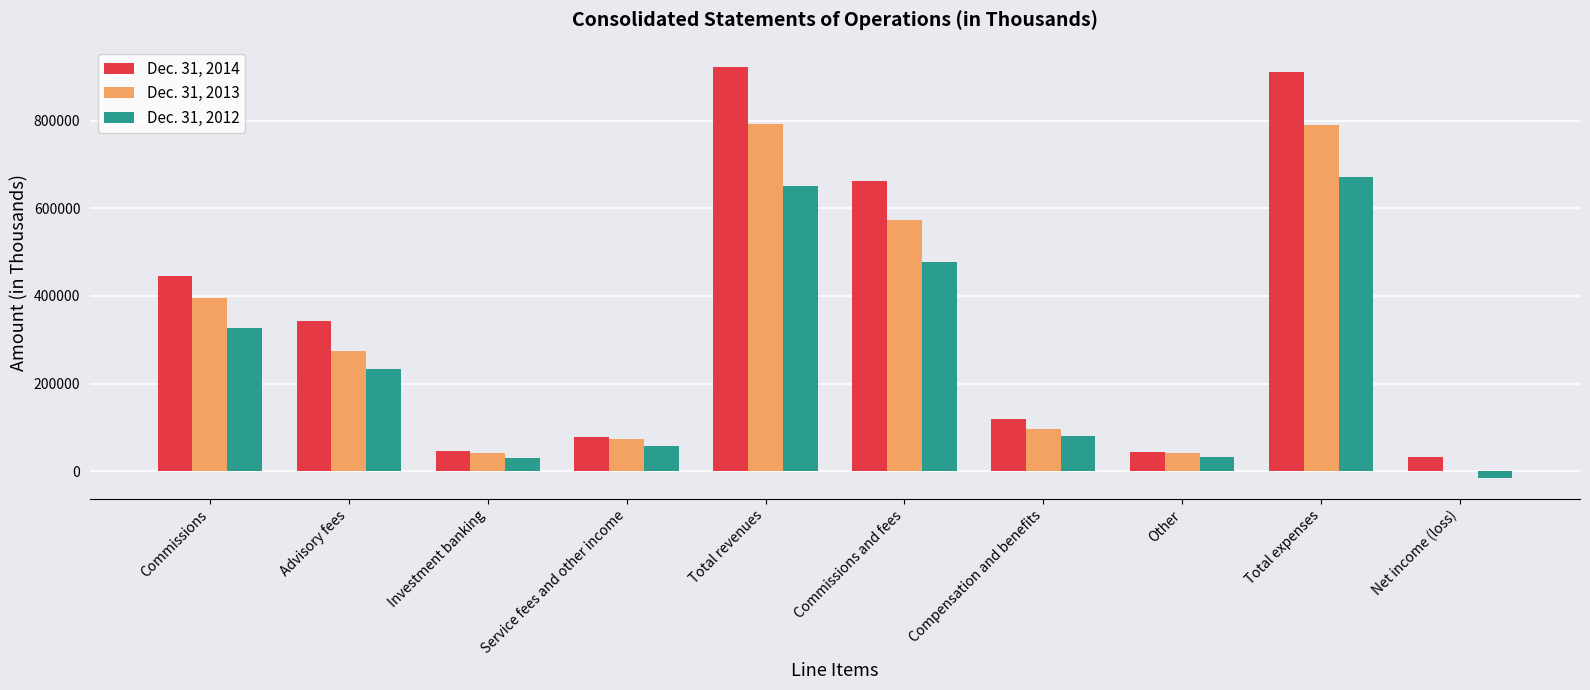

Is it true that Dec. 31, 2013 equals 95346 at Compensation and benefits?

True